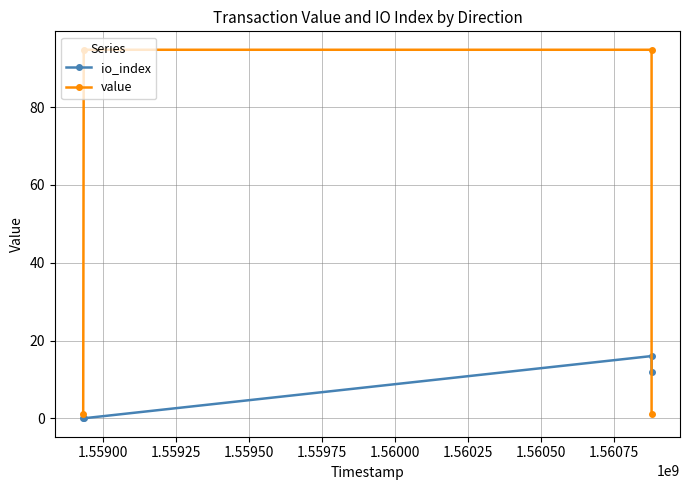

Is this an area chart (filled region under the line)?

No